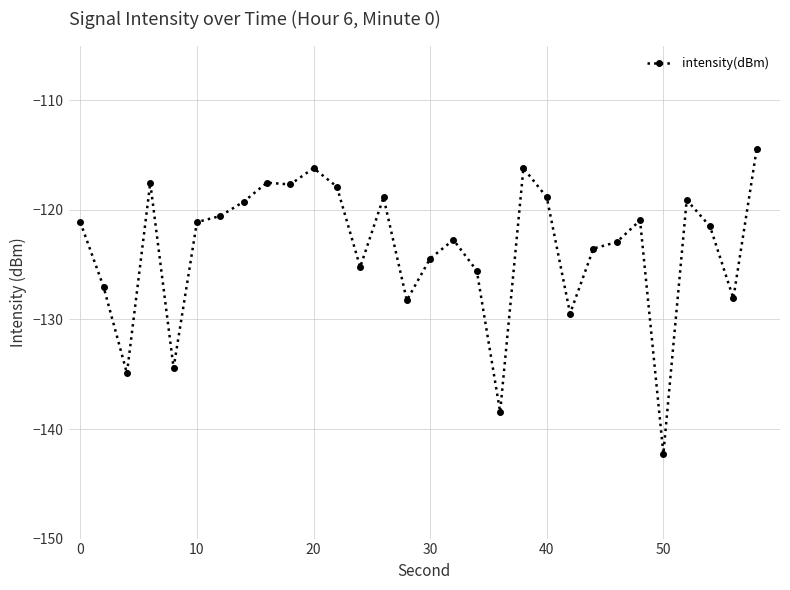

How many categories are shown in the chart?

30